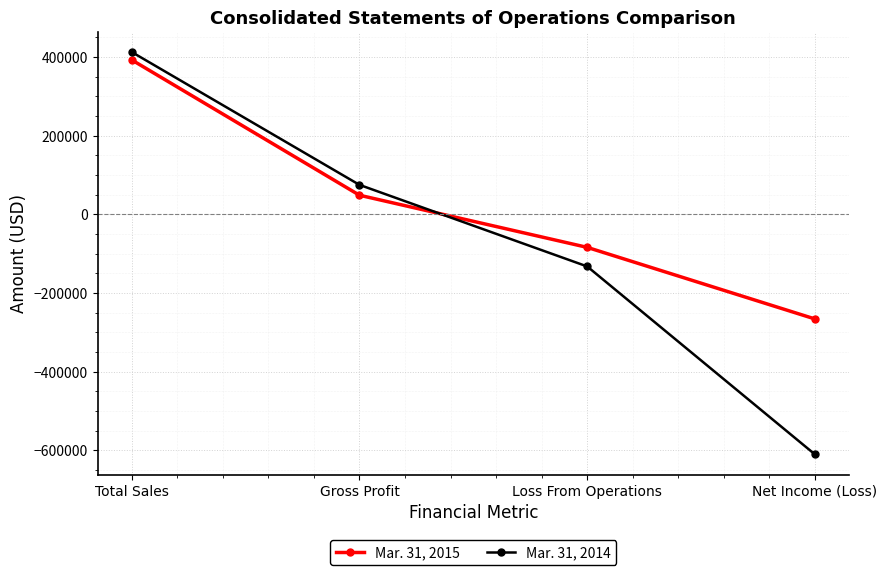

At which label is Mar. 31, 2015 closest to 63124?

Gross Profit